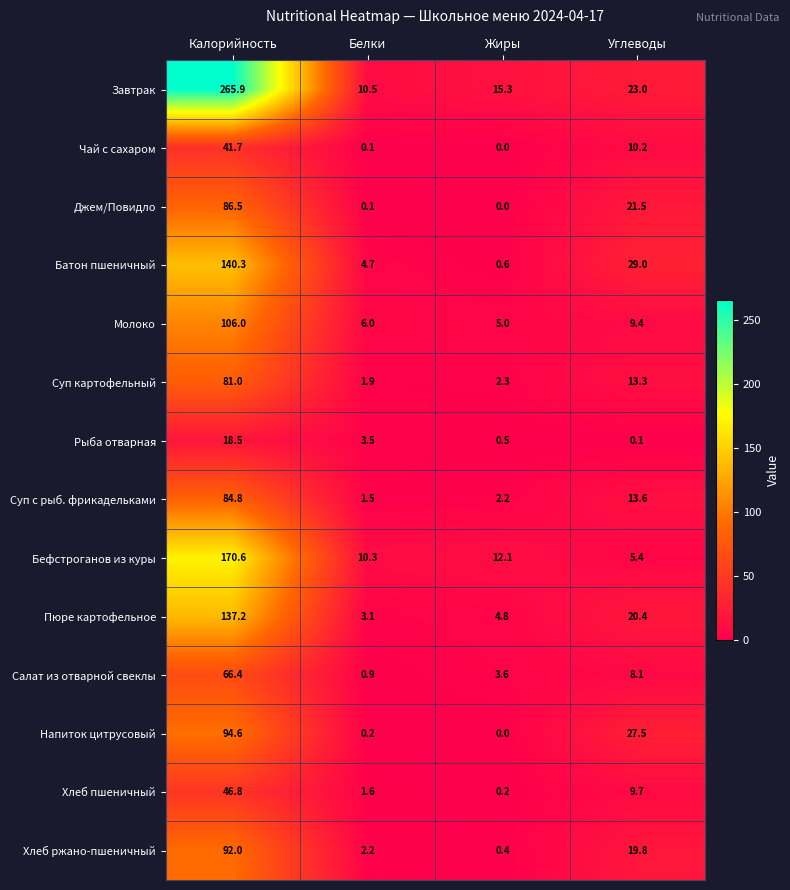

Is it true that Рыба отварная equals 0.1 at Углеводы?

True